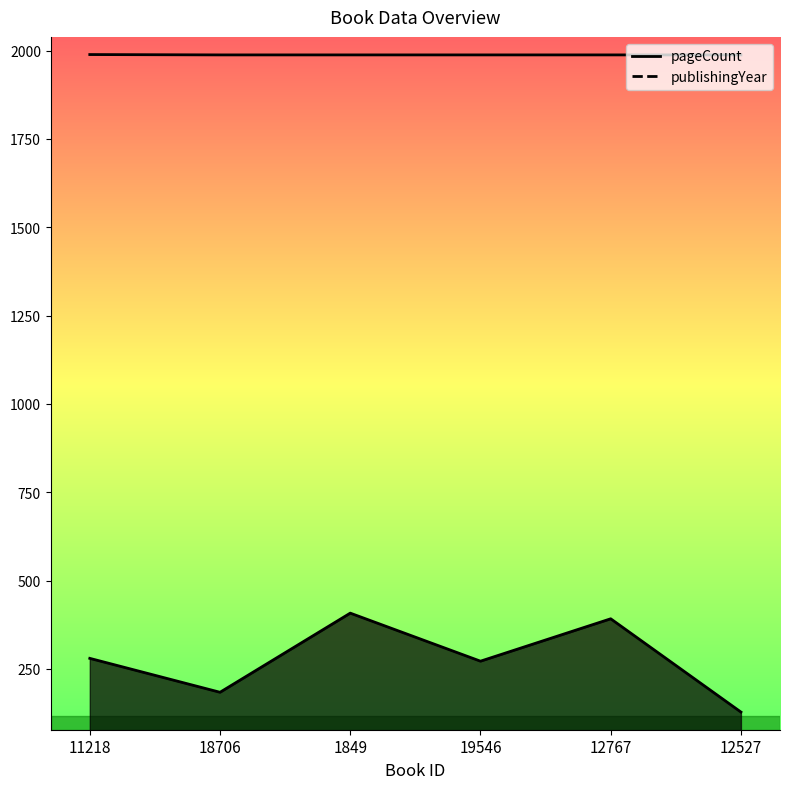

What is the label of the 3rd point from the left?

1849